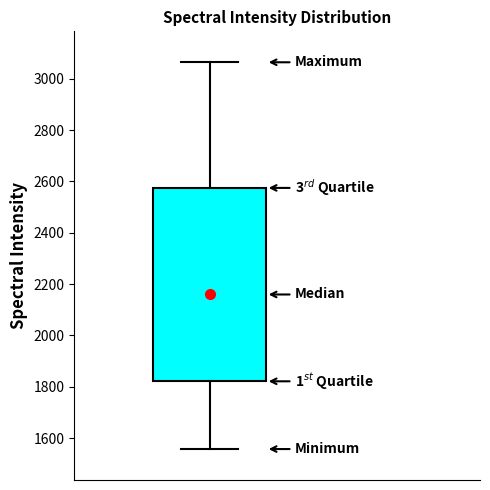

Read this box plot against the y-axis: the position of the median line, the range covered by the box, and the ends of both whiskers. The values are not printed on the chart, so give them approximately, as read against the axis.

median 2160, box 1820 to 2580, whiskers 1560 to 3060